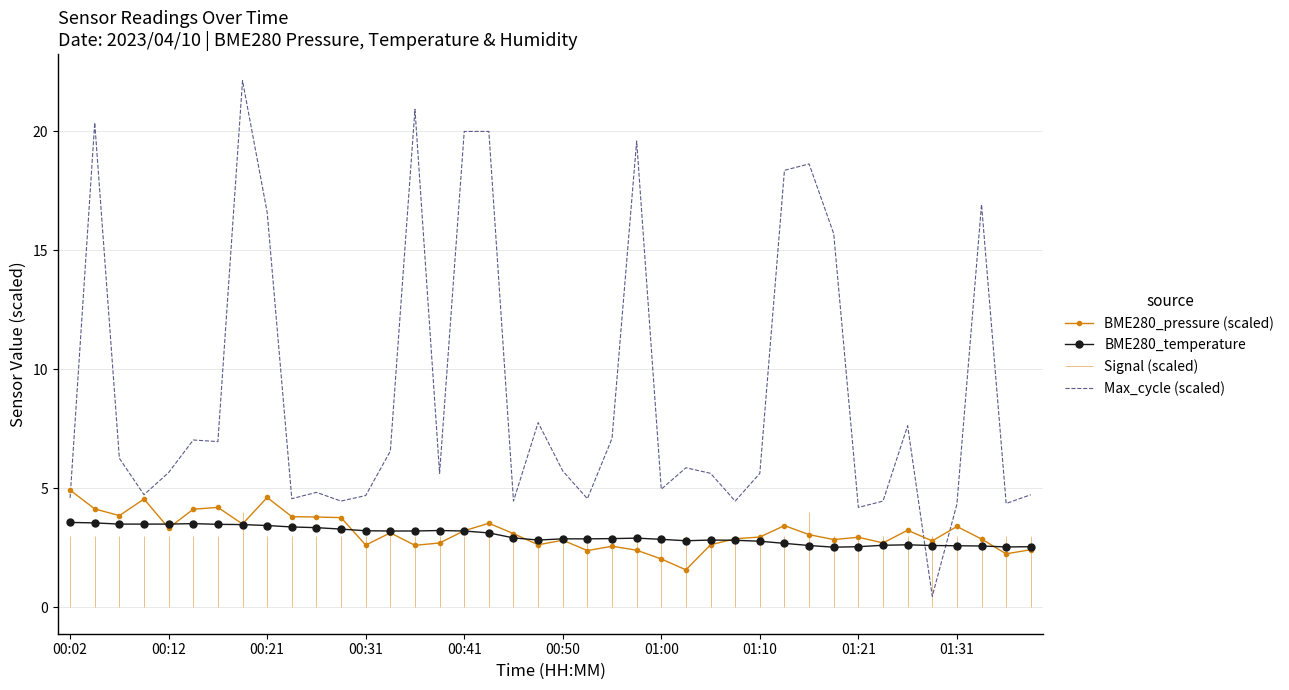

What is the maximum value for BME280_temperature?

3.6